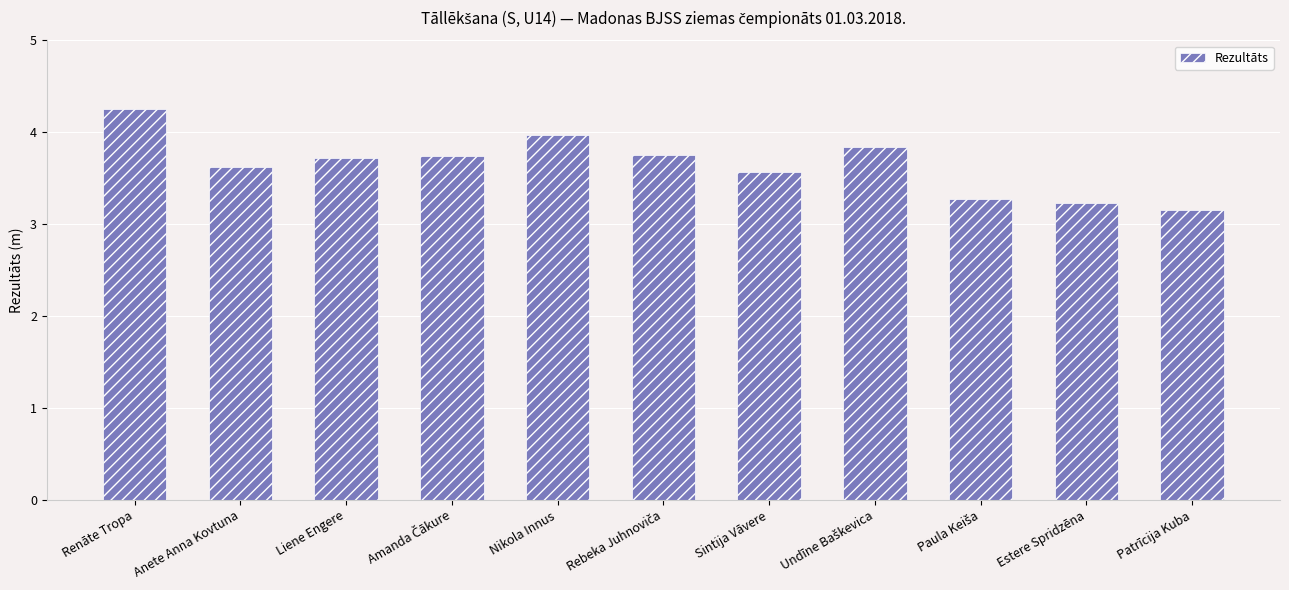

The value at Patrīcija Kuba is 1.5. True or false?

False